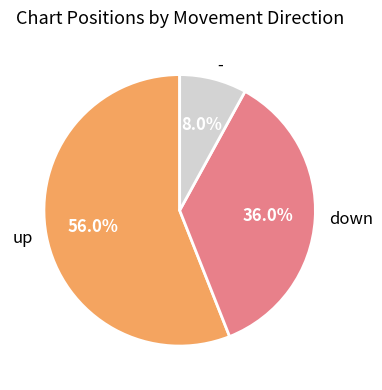

Rank the categories by value from highest to lowest.

up, down, -